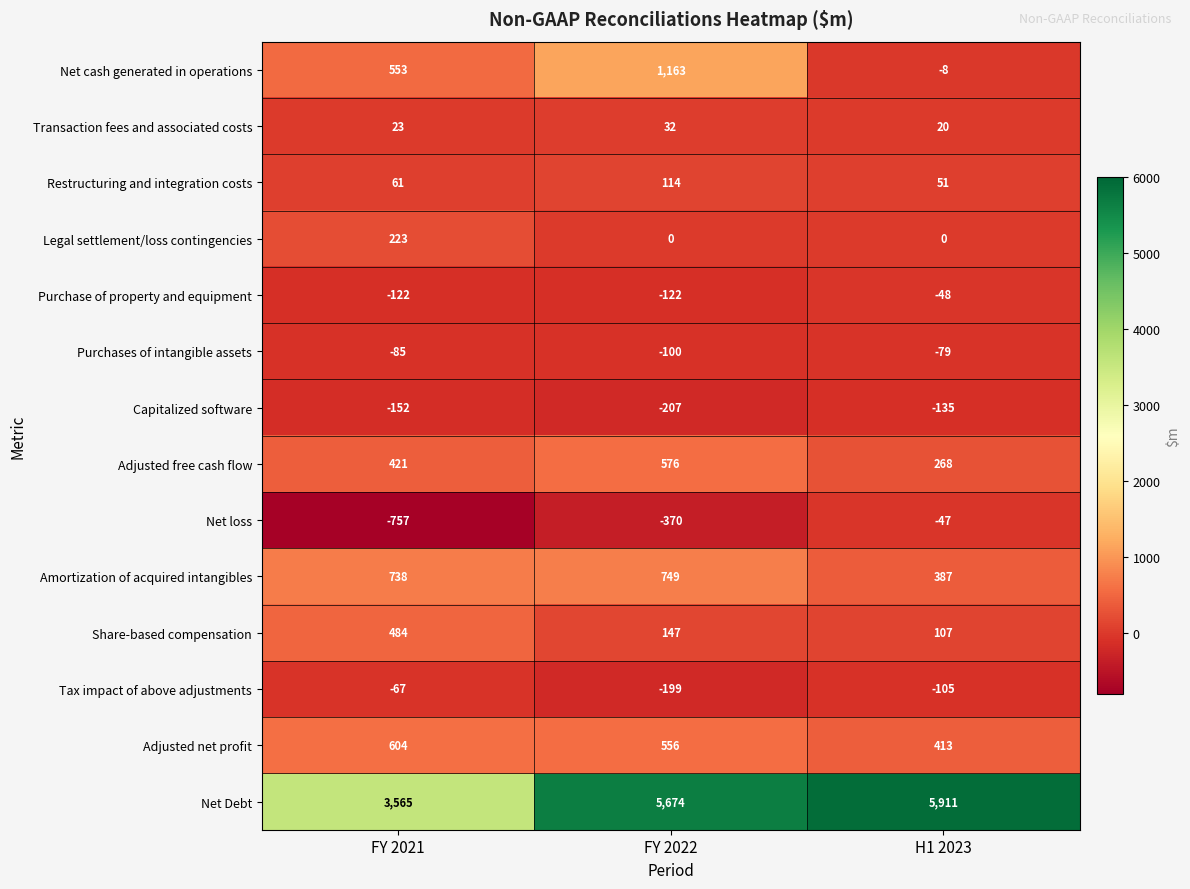

The value of Share-based compensation at FY 2021 is 484. True or false?

True